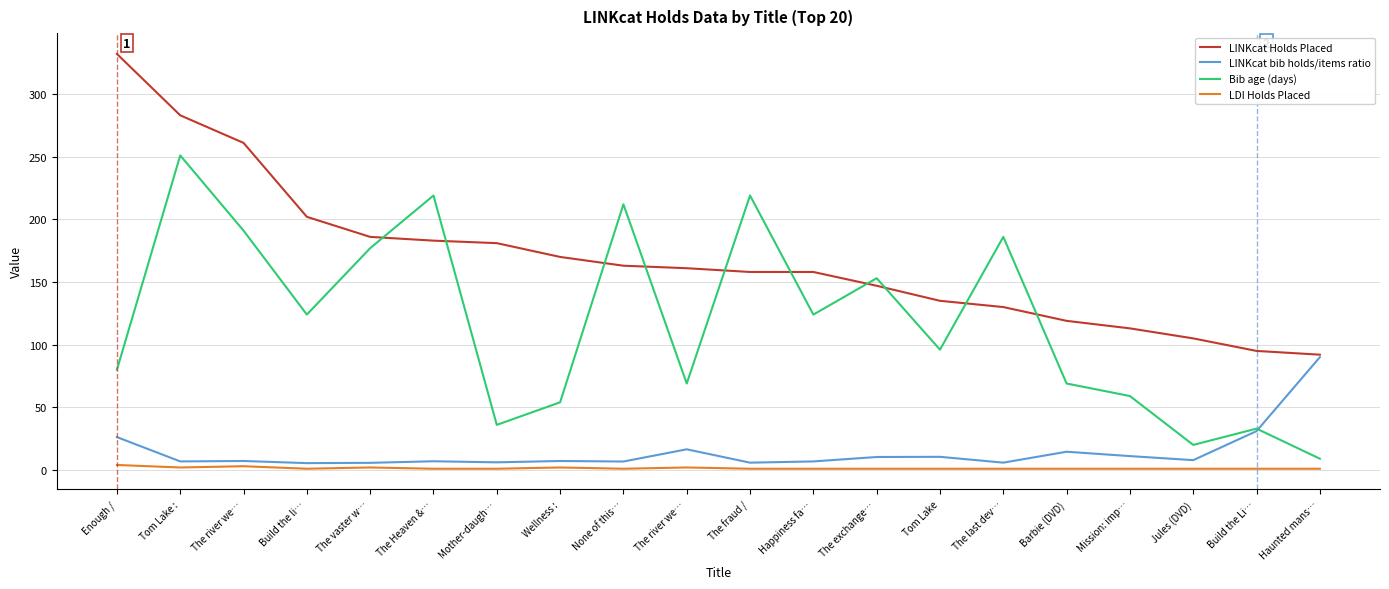

Rank the series at Wellness : from highest to lowest value.

LINKcat Holds Placed, Bib age (days), LINKcat bib holds/items ratio, LDI Holds Placed